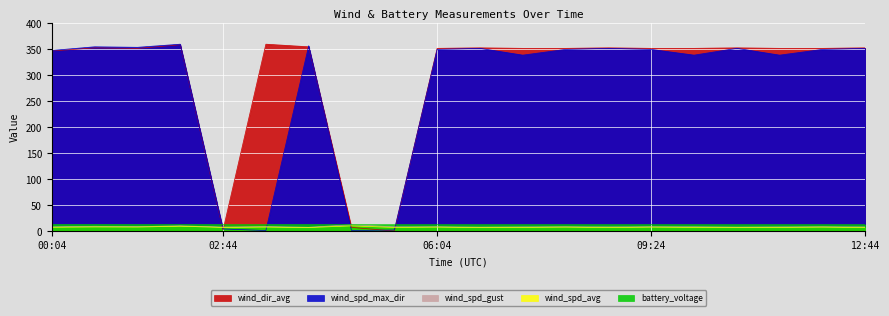

Between 04:04 and 09:24, which series saw the biggest shift?

wind_spd_max_dir